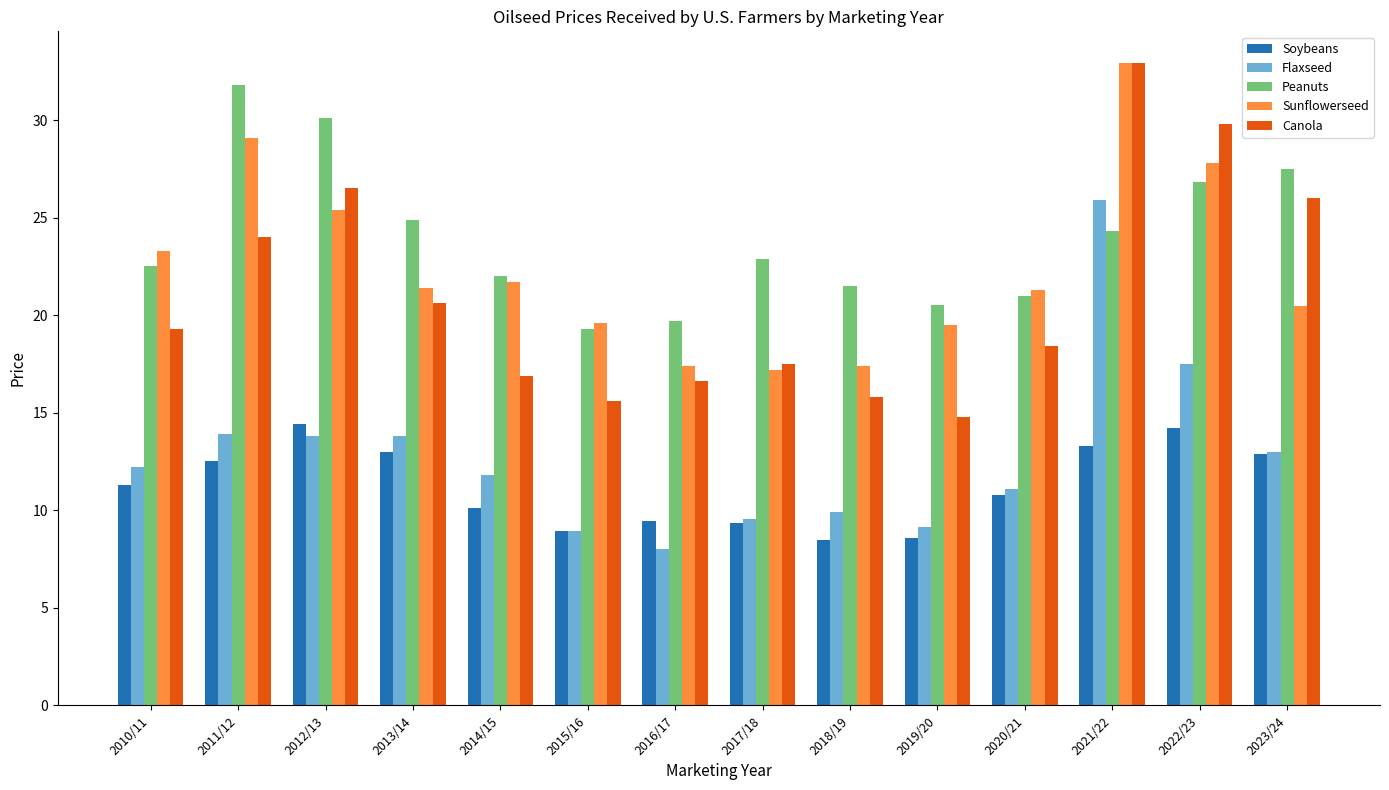

Are the bars horizontal?

No